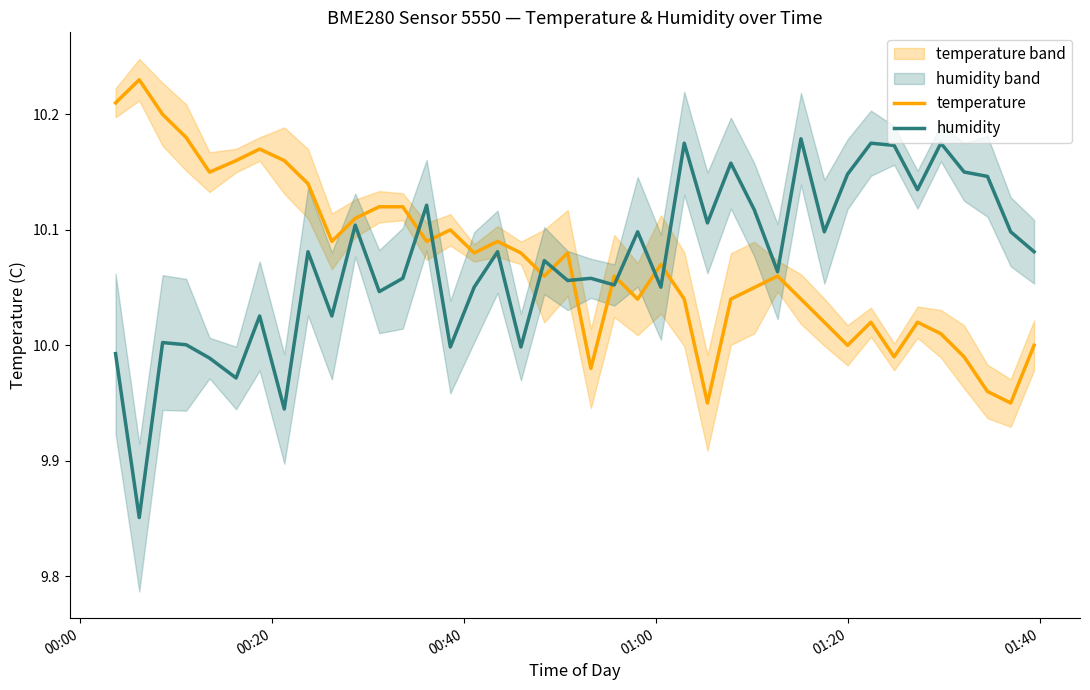

Count the number of data series in this chart.

2